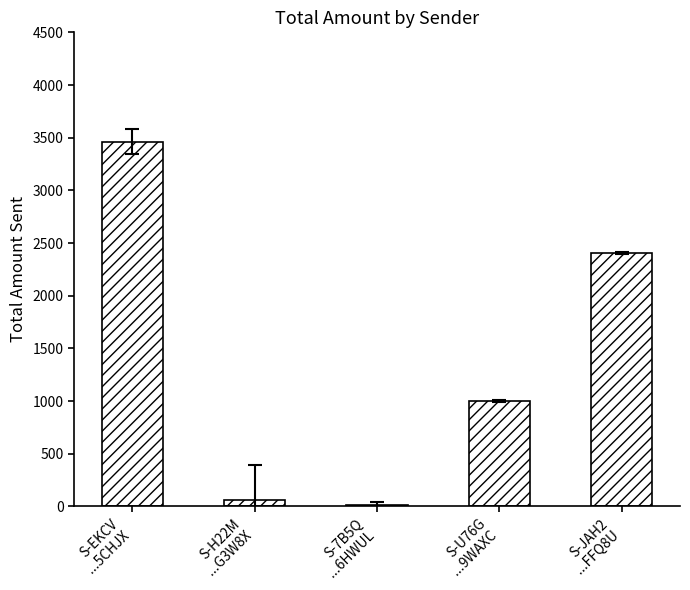

What is the greatest value displayed?

3461